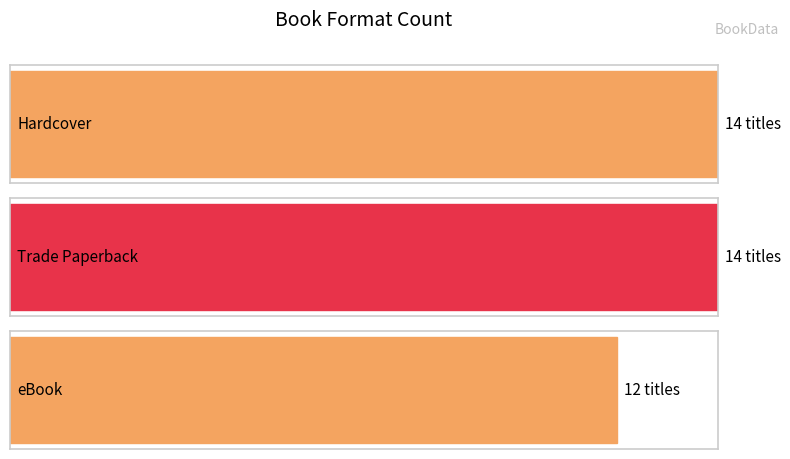

The value of eBook at Trade Paperback is 1. True or false?

False